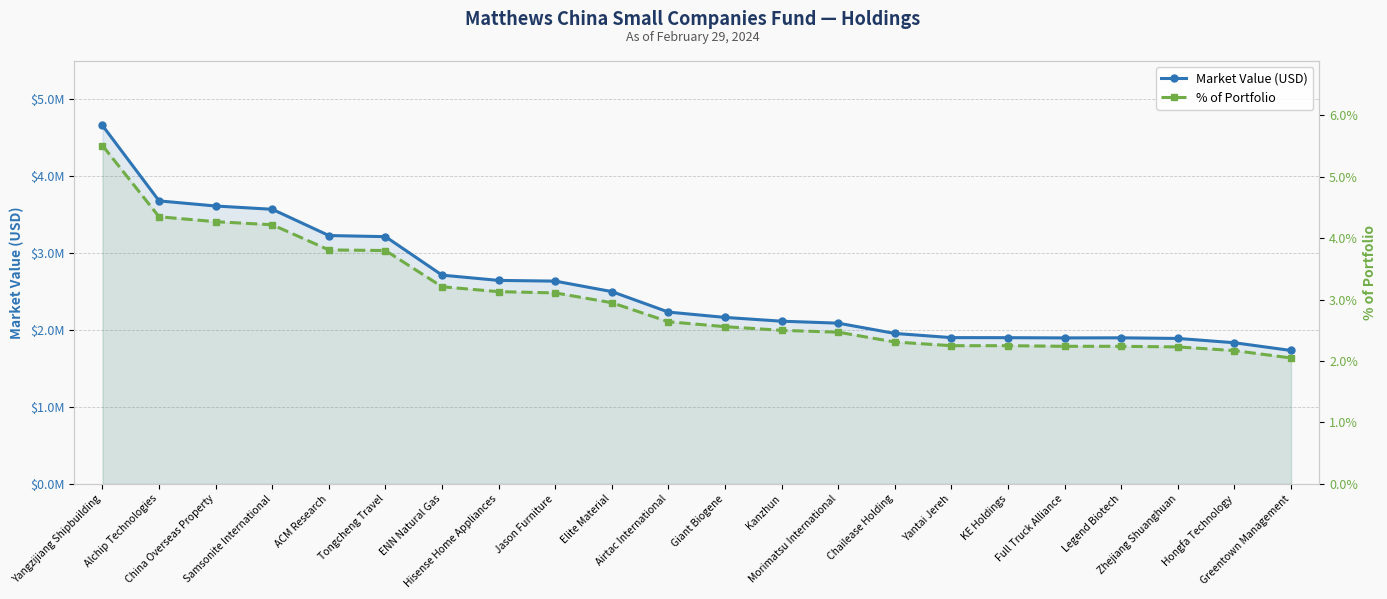

The % of Portfolio series shows 2.2 at Legend Biotech. True or false?

True